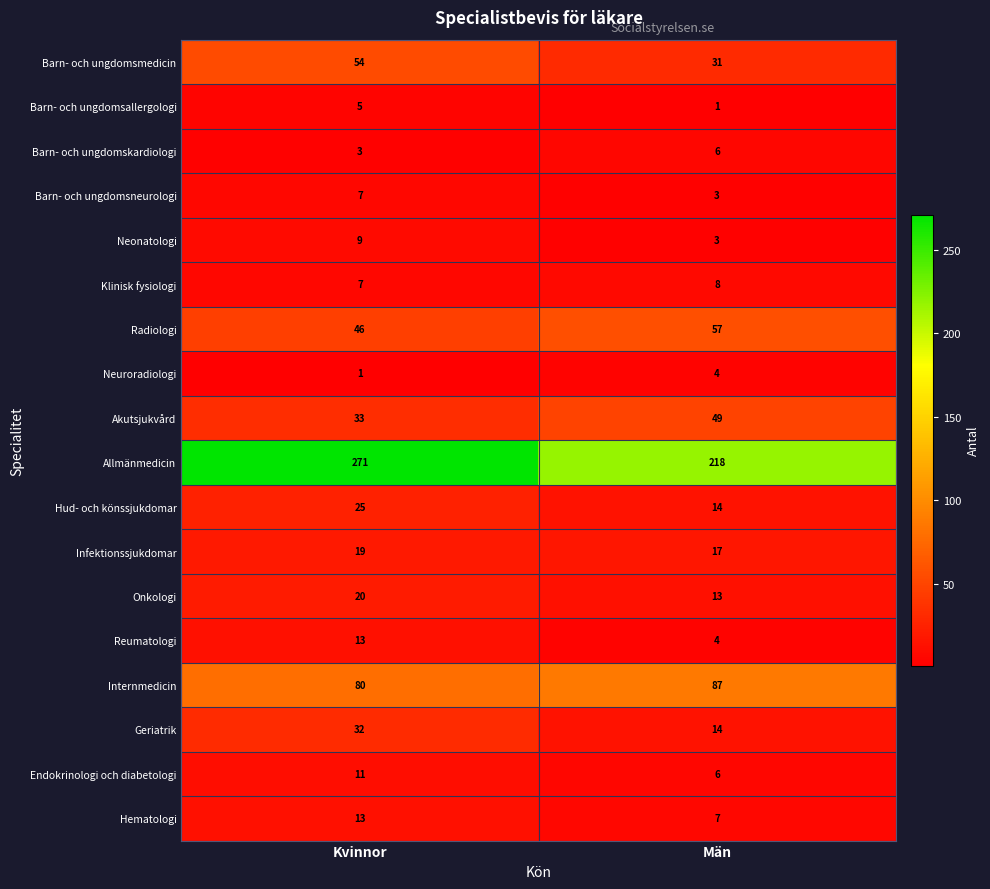

What is the sum of the Hematologi values at Män and Kvinnor?

20